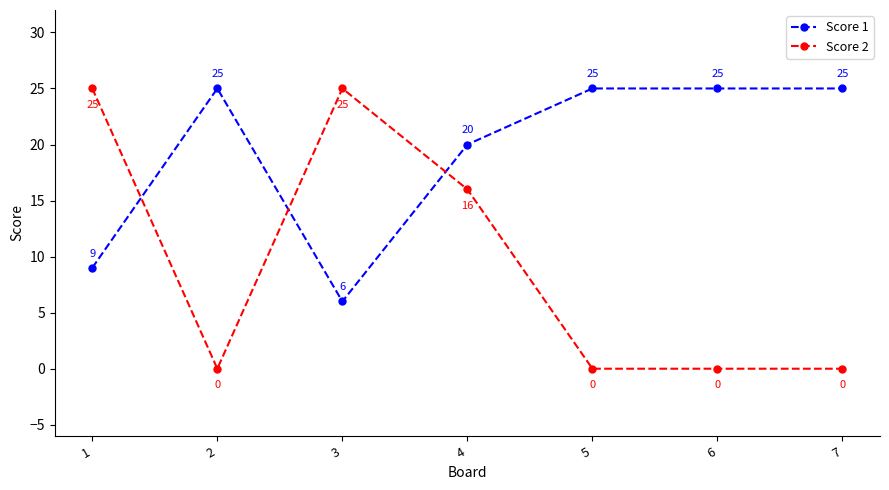

Which series changed the most between 3 and 4?

Score 1